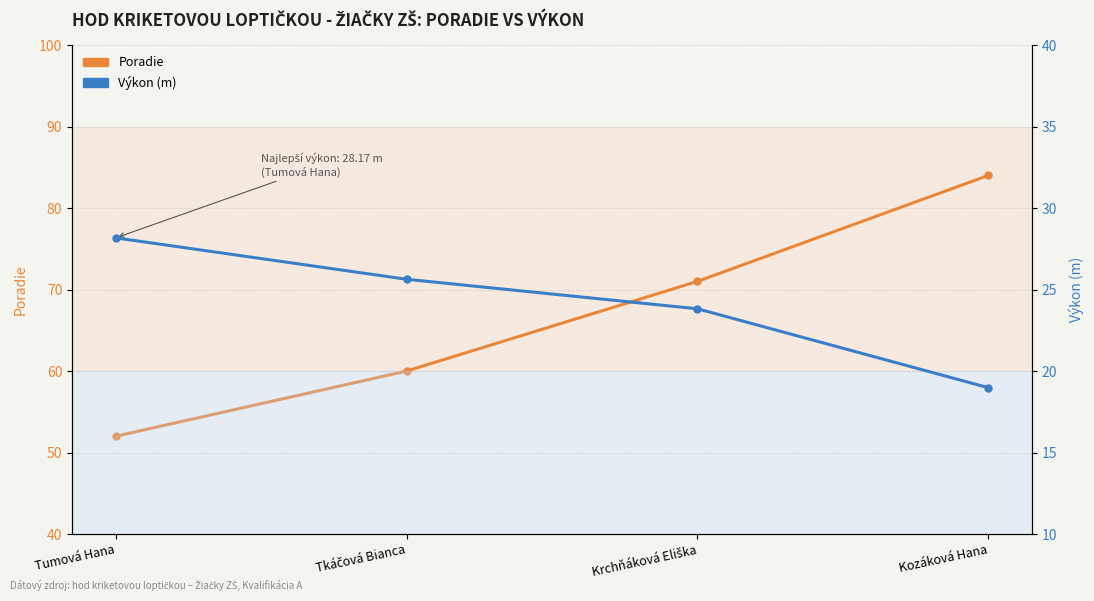

Reading left to right, extract all data points from this chart.

Poradie: Tumová Hana=52.0	Tkáčová Bianca=60.0	Krchňáková Eliška=71.0	Kozáková Hana=84.0
Výkon: Tumová Hana=28.2	Tkáčová Bianca=25.6	Krchňáková Eliška=23.8	Kozáková Hana=19.0